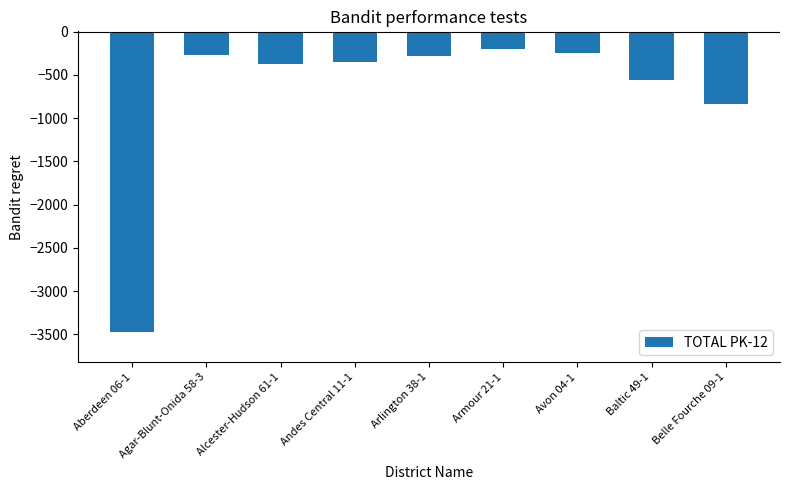

At which label is the value closest to -1838?

Belle Fourche 09-1